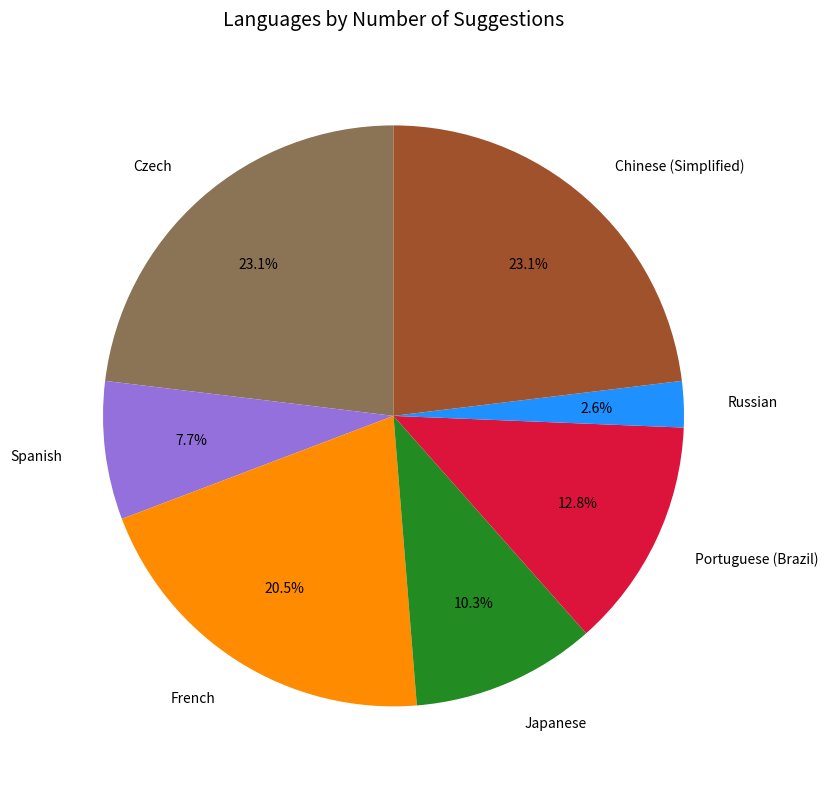

Approximately how many times larger is the value at Japanese compared to Chinese (Simplified)?

0.4